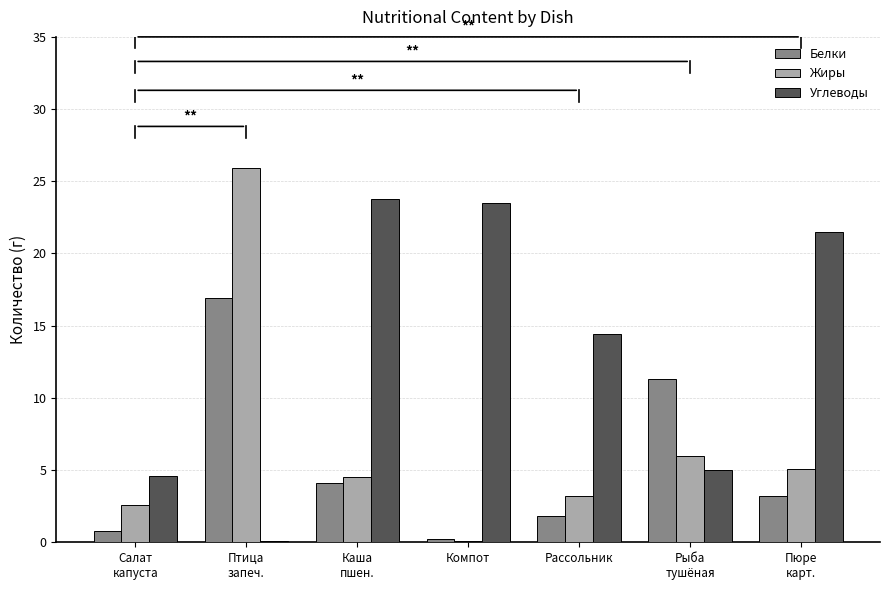

How many data points in Жиры are above 4?

4